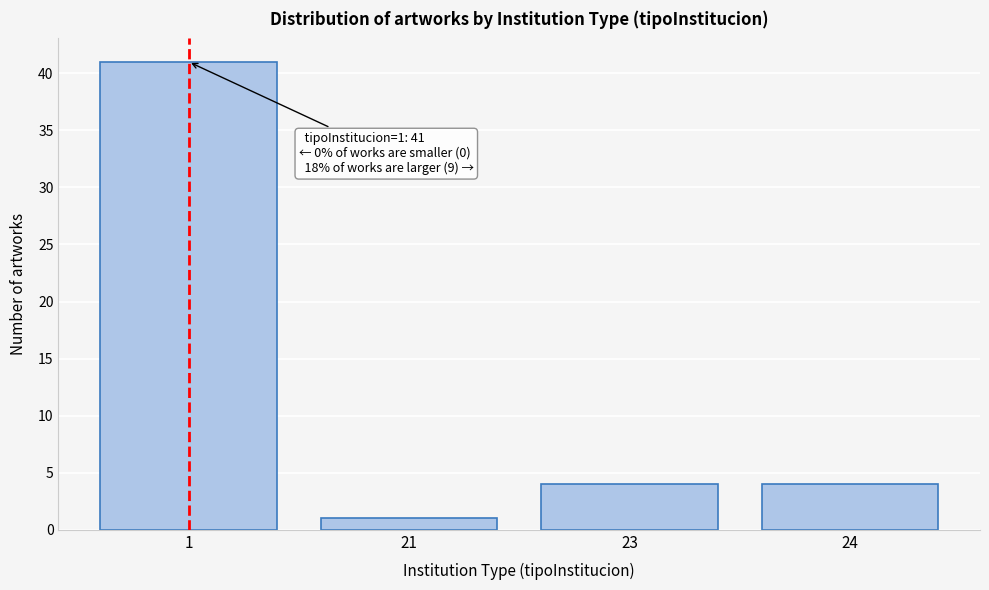

Reading right to left, what are all the values shown in this chart?

4	4	1	41